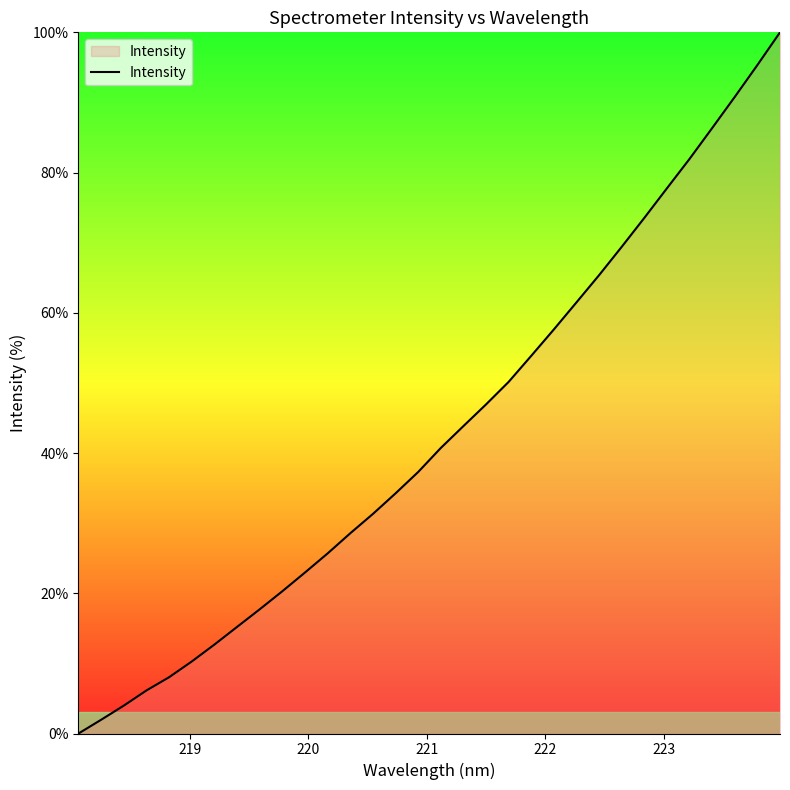

What is the difference between the maximum and minimum values?

100.0